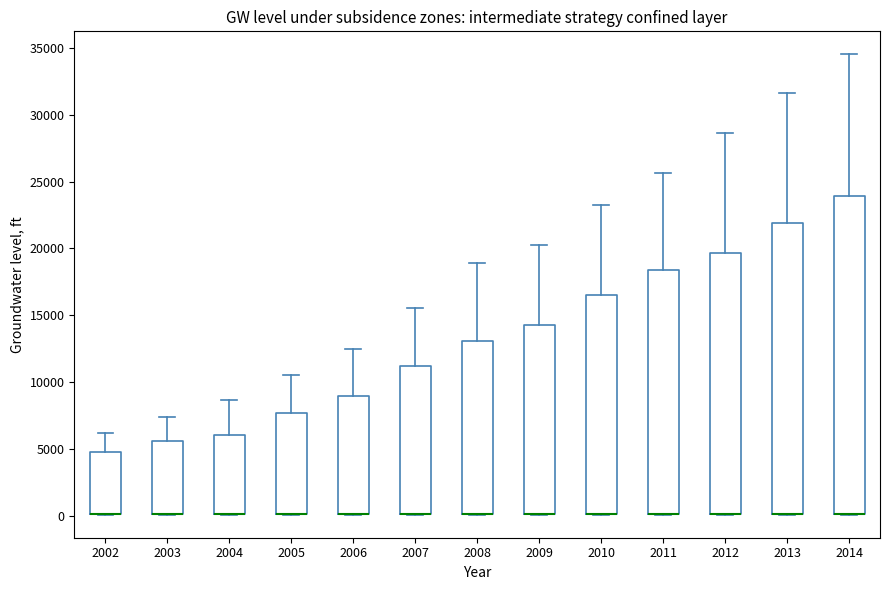

Comparing the boxes themselves (not the whiskers), which one is the tallest?

2014